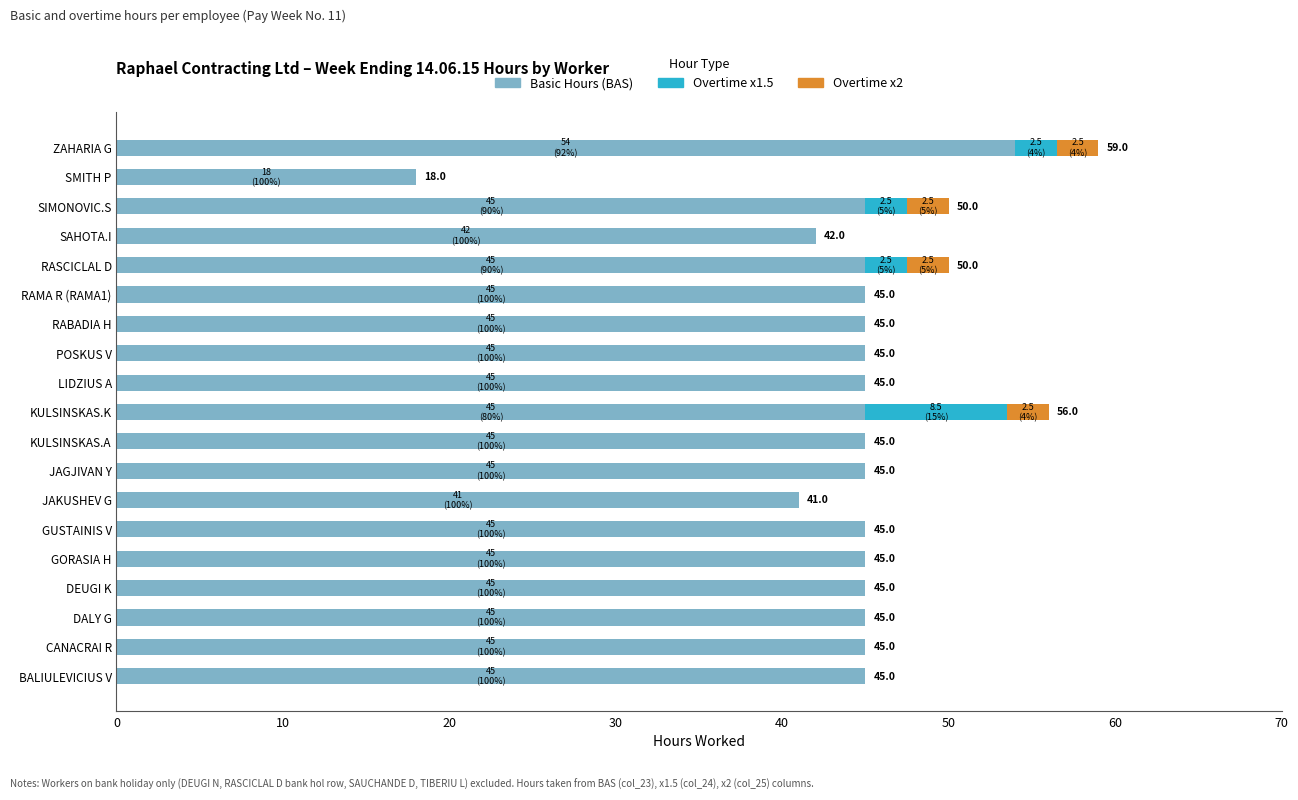

What is the total value across all series at SIMONOVIC.S?

50.0